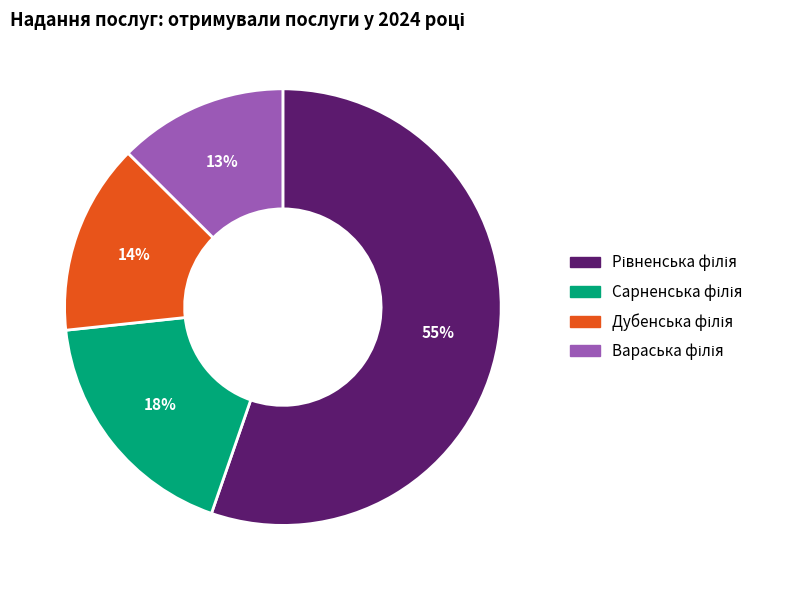

To the nearest percent, what is the average slice percentage?

25%